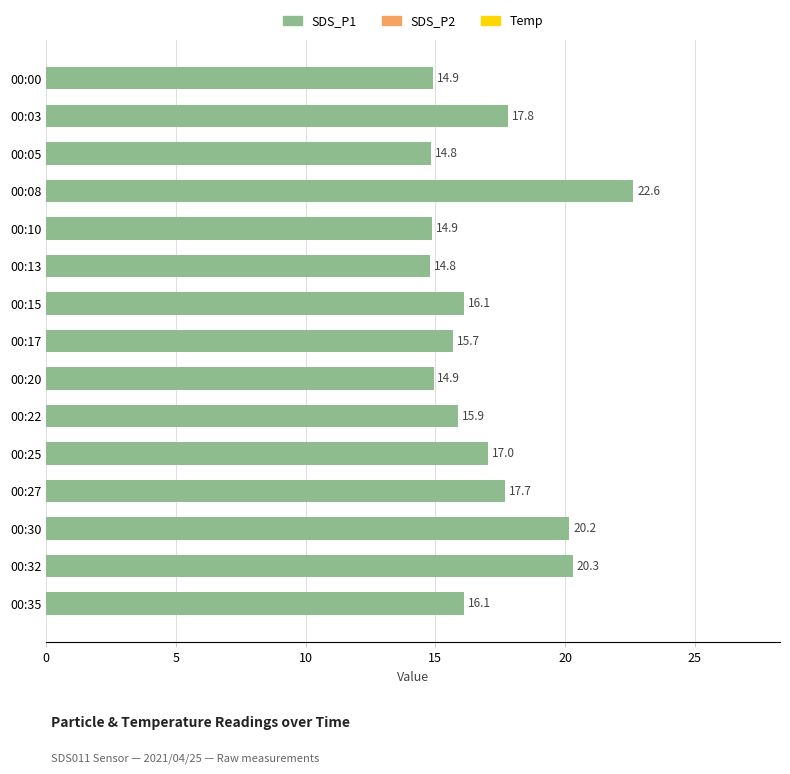

What is the value of the 4th bar from the top?

22.6